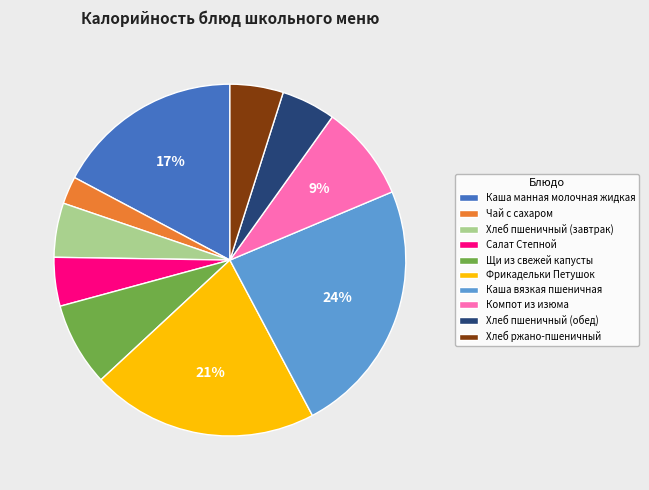

Which slice is the largest?

Каша вязкая пшеничная